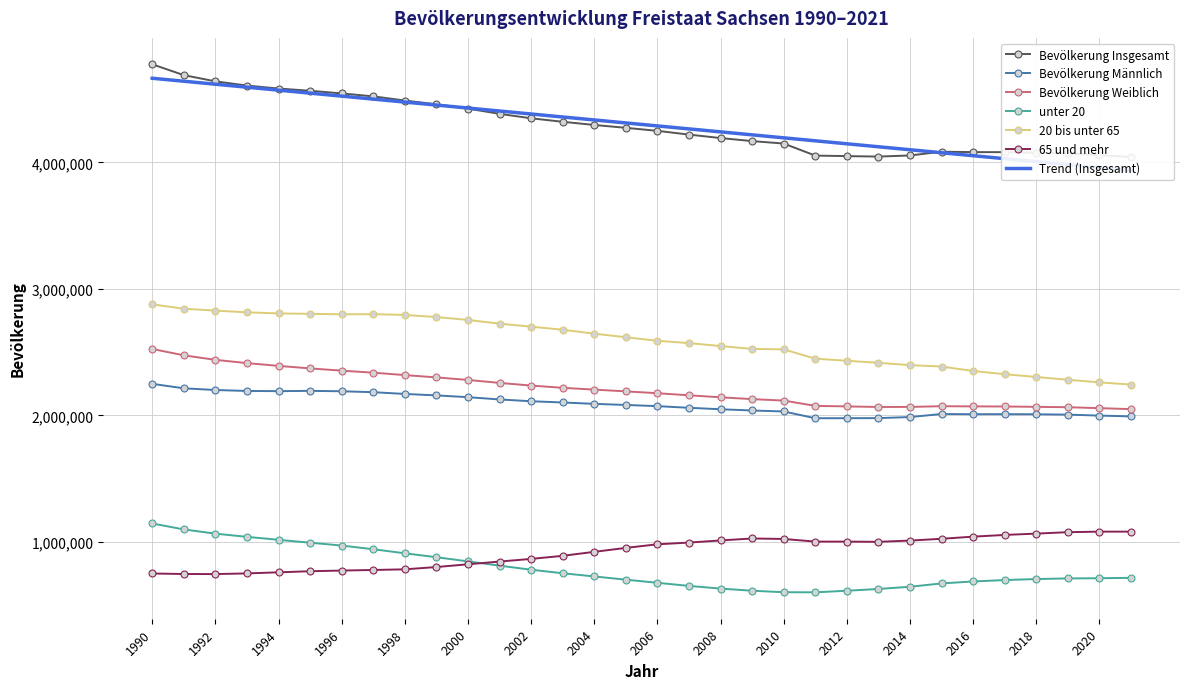

How many data points in 65 und mehr are less than 981905?

16